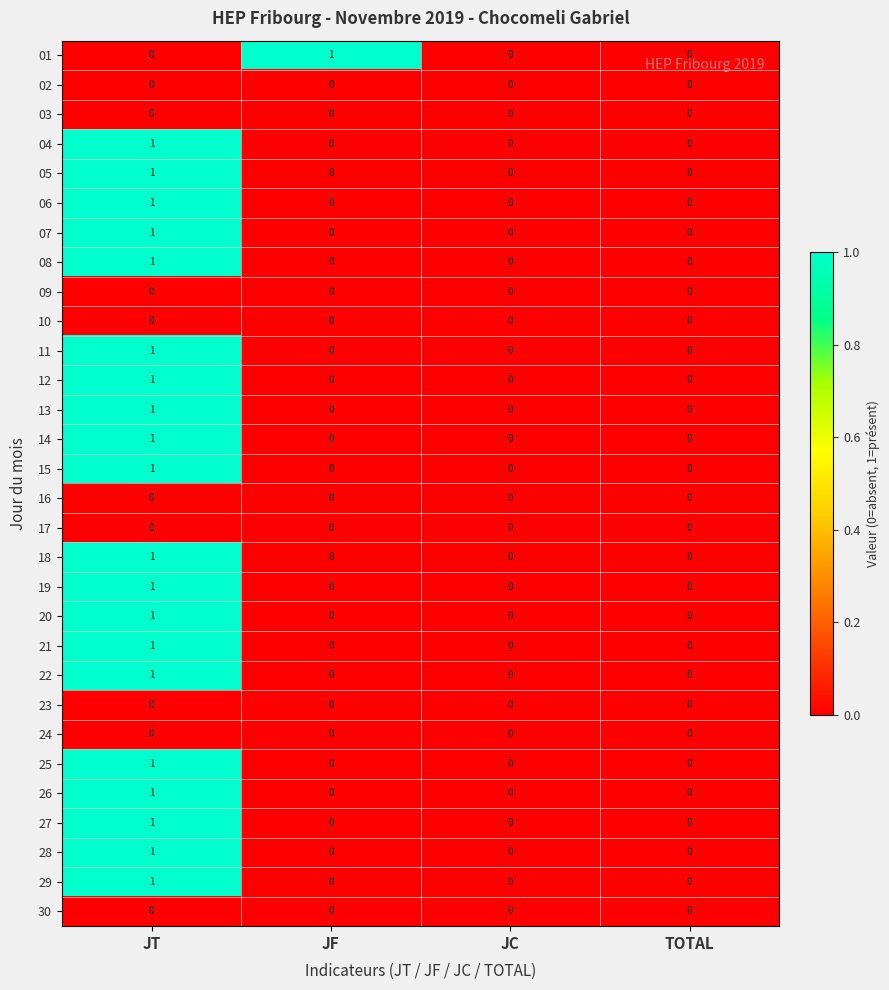

How many 18 values are between 0 and 1?

4